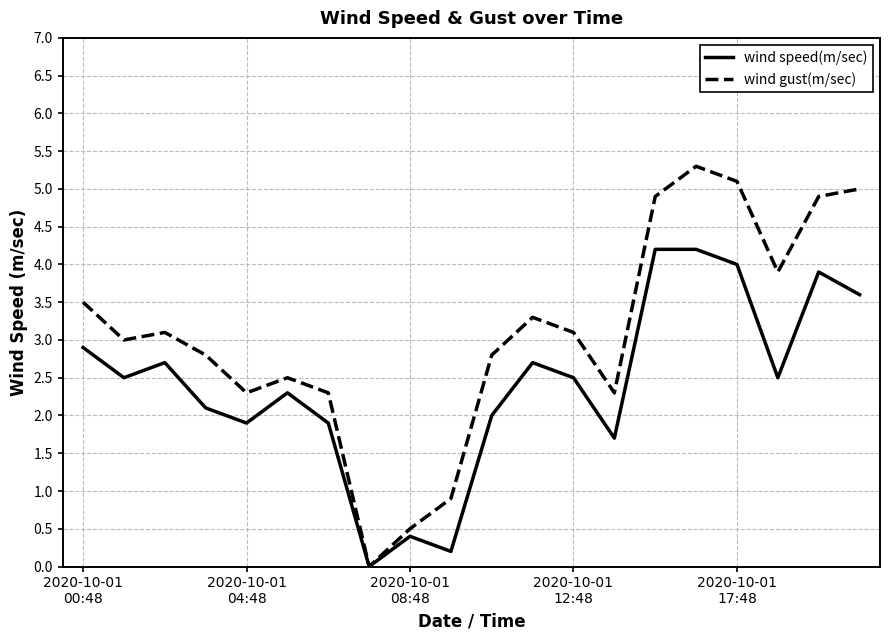

Which series has the largest range (max minus min)?

wind gust(m/sec)